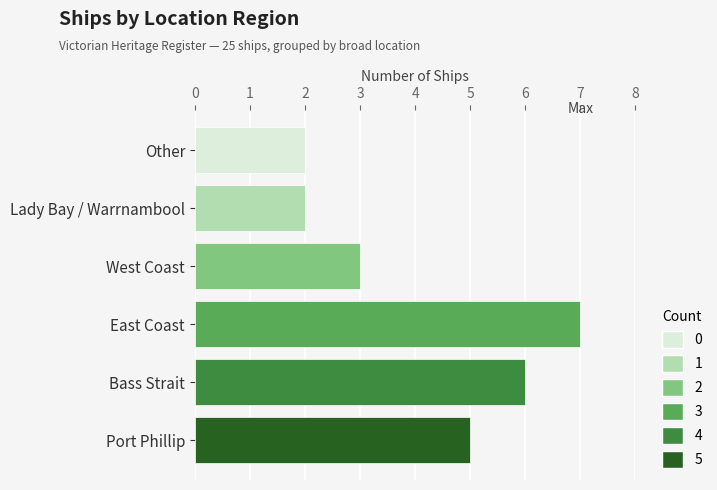

What is the ratio of the value at West Coast to the value at East Coast?

0.4